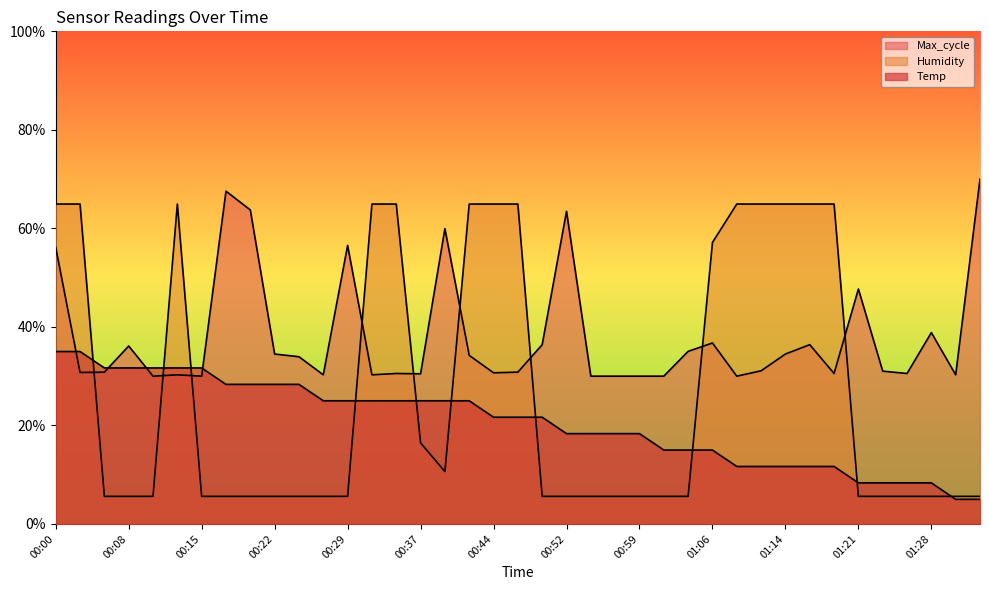

Which category has the lowest value in the Temp series?

01:31